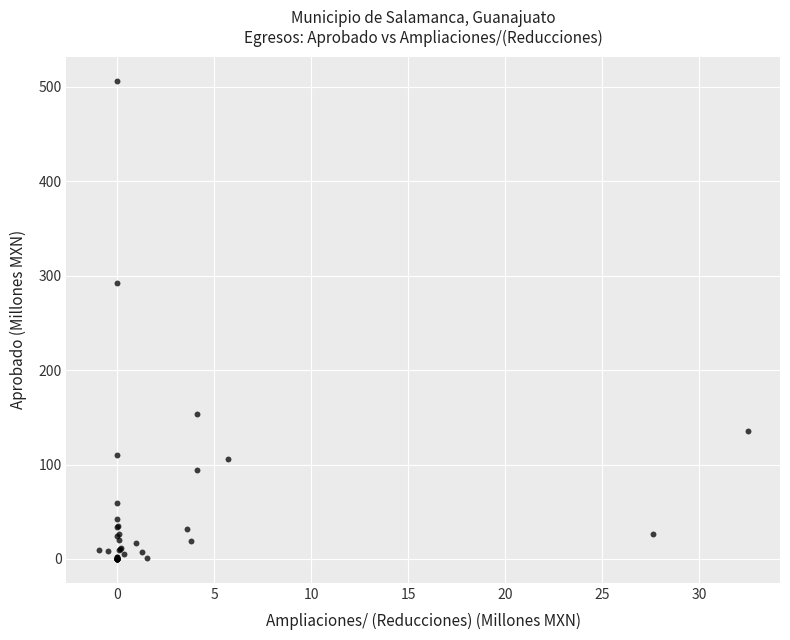

What Y value in the scatter plot is closest to 253?

292.1